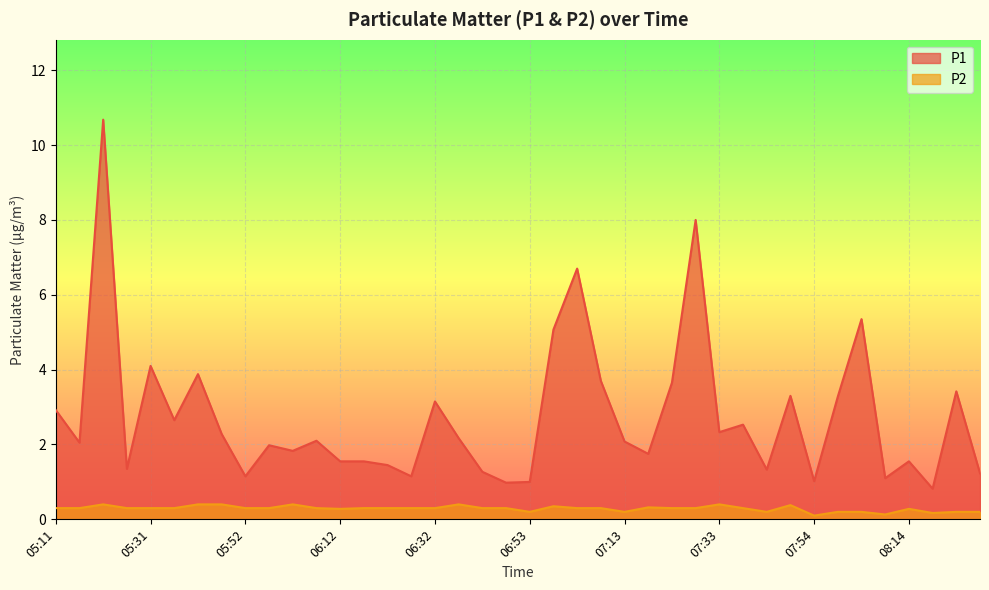

Does the chart display data point markers on the line(s)?

No